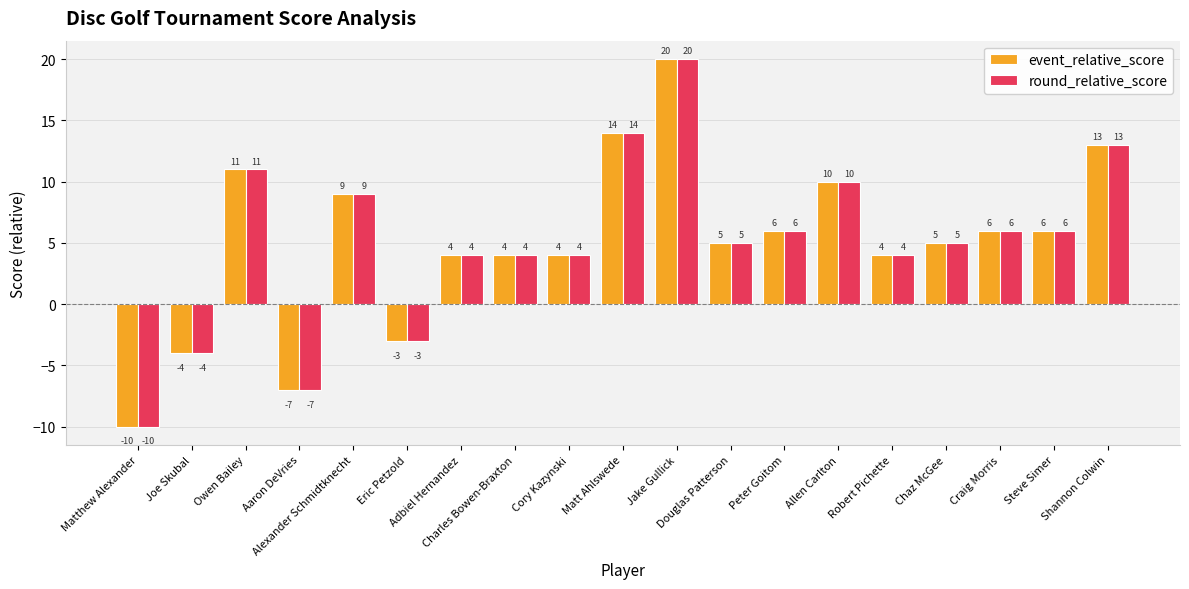

What is the greatest value displayed?

20